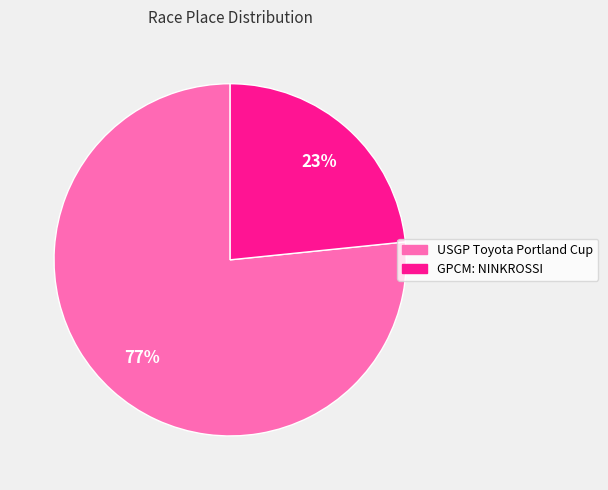

True or false: GPCM: NINKROSSI accounts for 23% of the total.

True